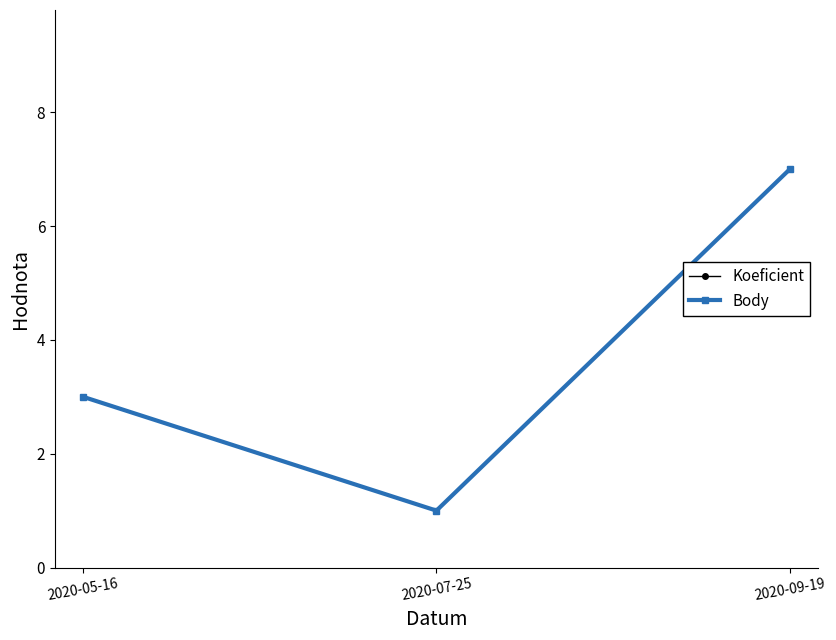

Which category has the highest value across all series?

2020-09-19